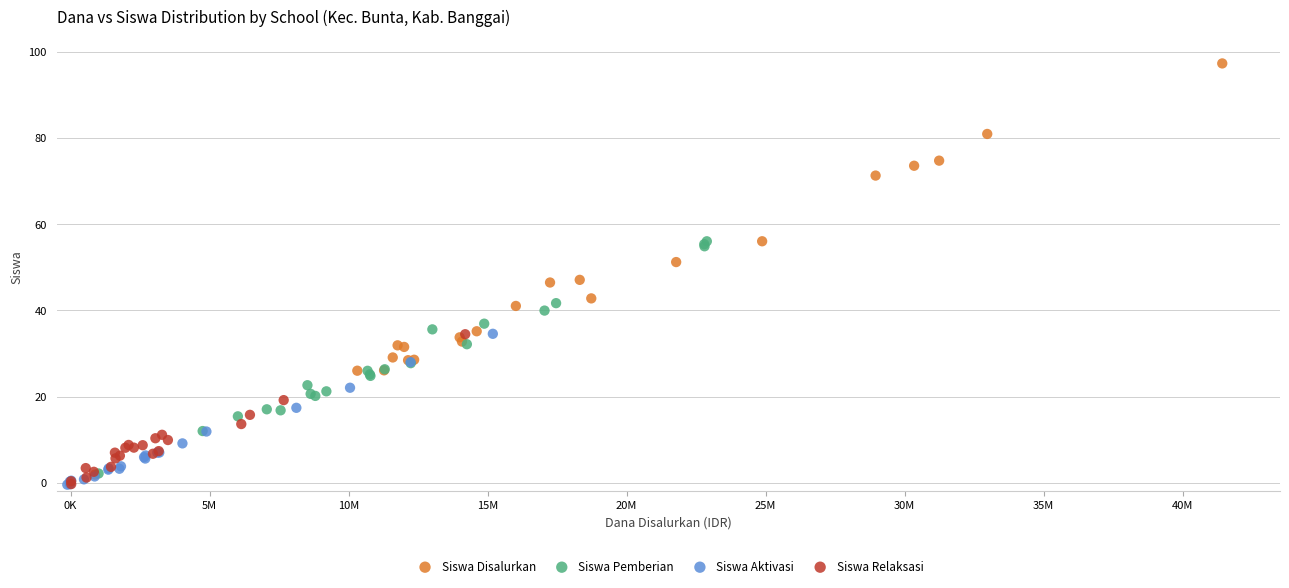

Which series has the largest Y range (max minus min)?

Siswa Disalurkan